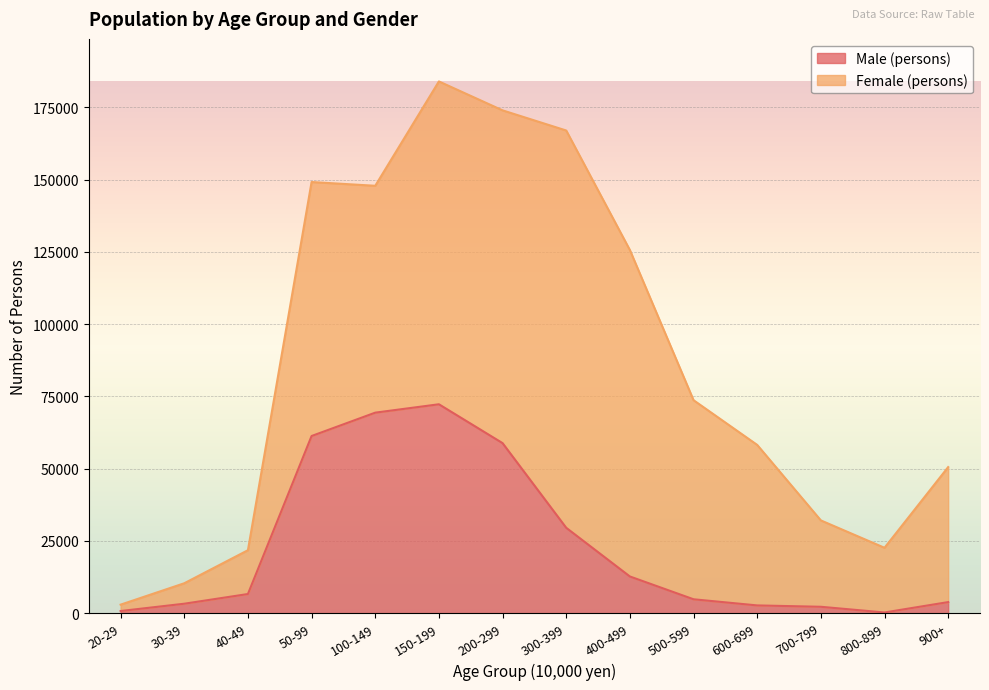

What is the difference between the second highest and second lowest values?

68631